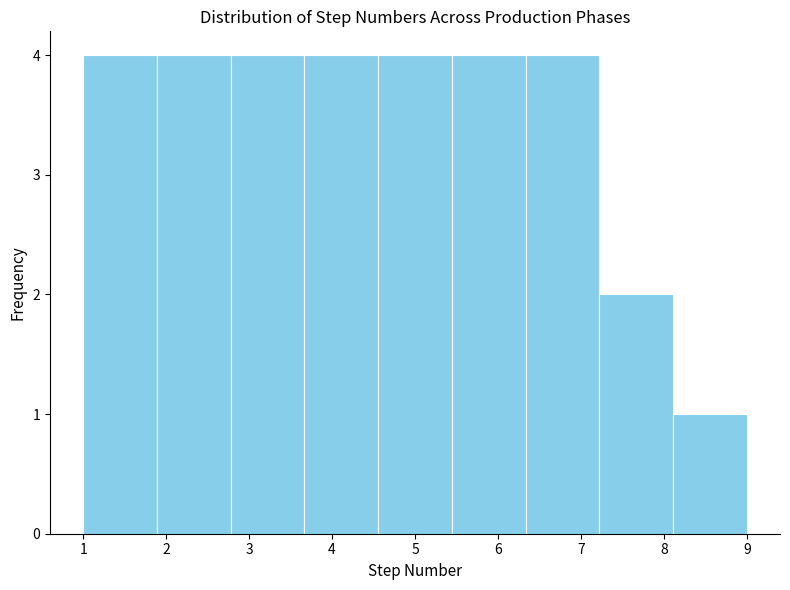

Reading left to right, list every bar in this chart as the range it spans on the x-axis followed by its height. Neither the bar edges nor the heights are printed on the chart, so give them approximately, as read against the axes.

1.0 to 1.9: 4
1.9 to 2.8: 4
2.8 to 3.7: 4
3.7 to 4.6: 4
4.6 to 5.4: 4
5.4 to 6.3: 4
6.3 to 7.2: 4
7.2 to 8.1: 2
8.1 to 9.0: 1